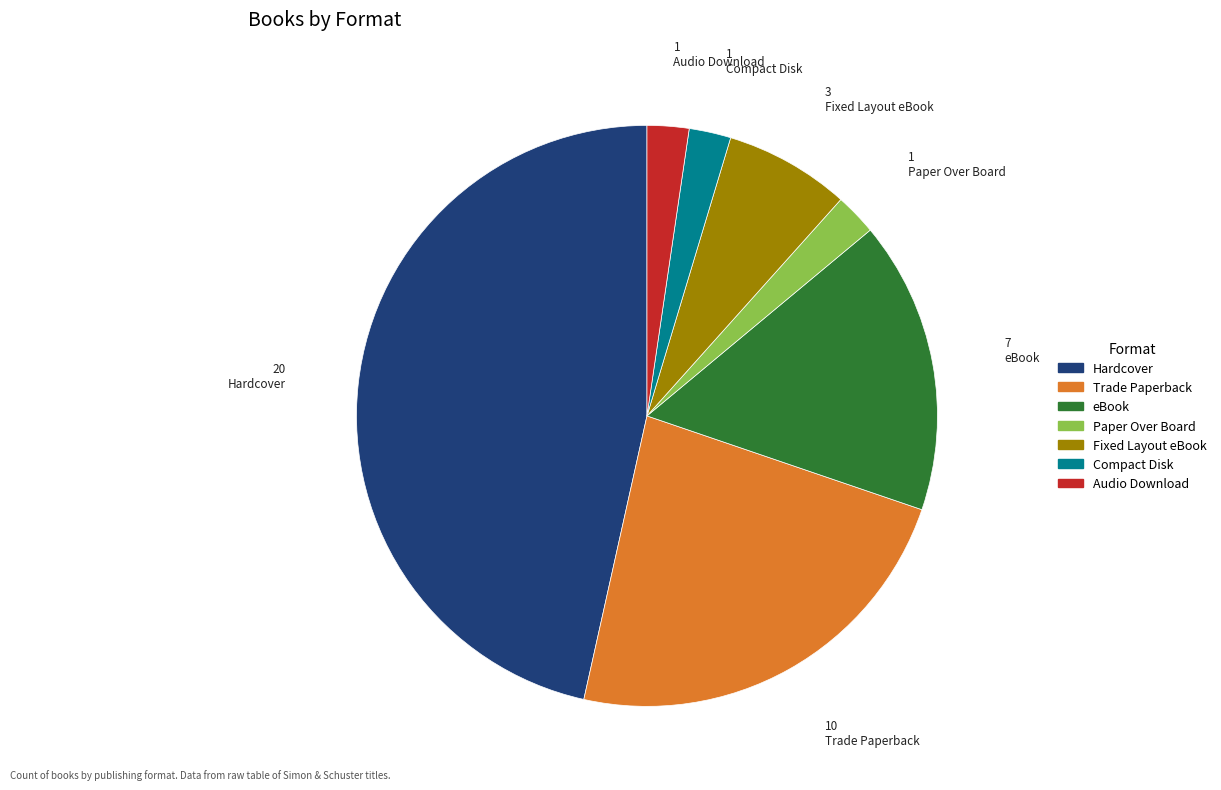

True or false: Paper Over Board accounts for 12% of the total.

False